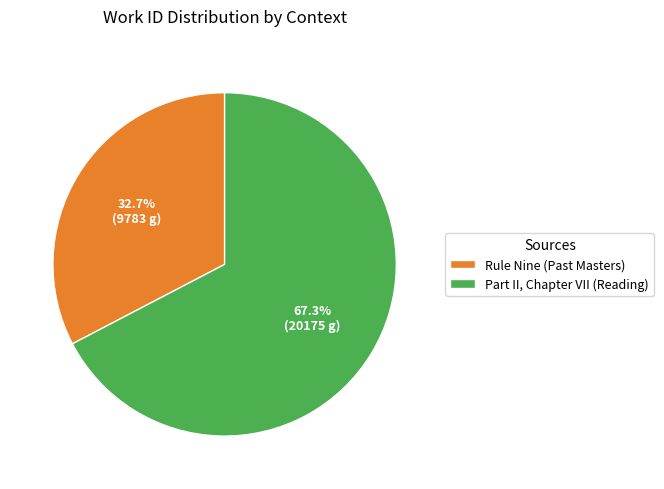

Is it true that Rule Nine (Past Masters) is 33% of the pie?

True